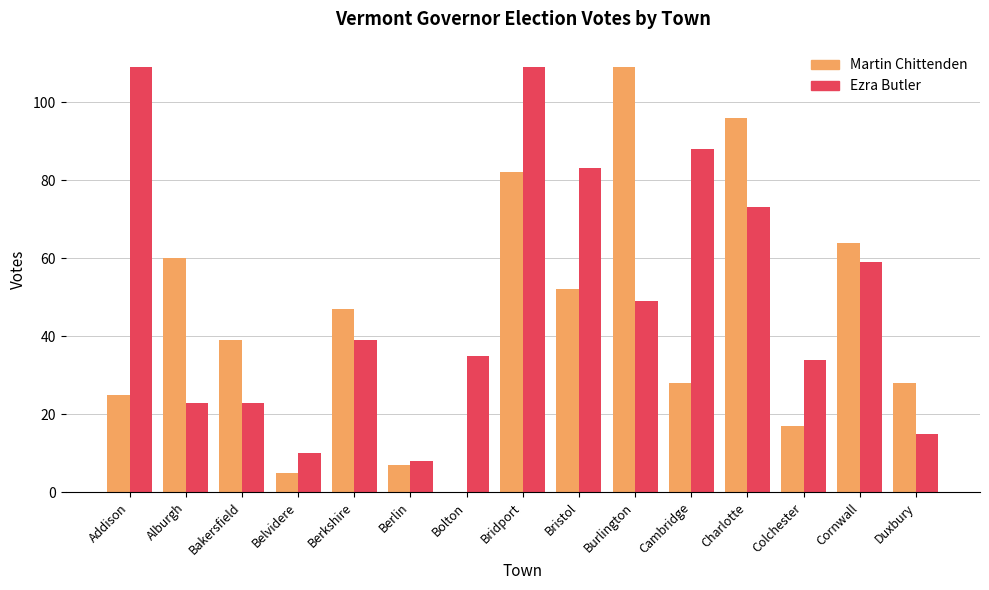

At which label does Martin Chittenden reach its peak?

Burlington